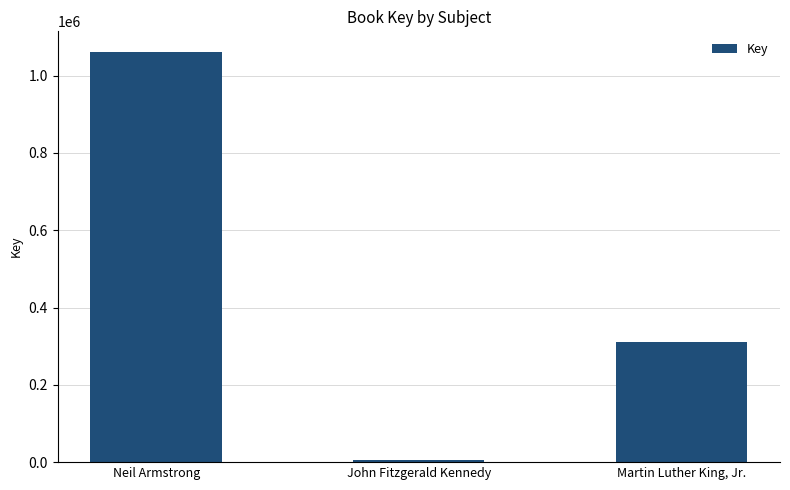

What is the change in value from Neil Armstrong to John Fitzgerald Kennedy?

-1055708